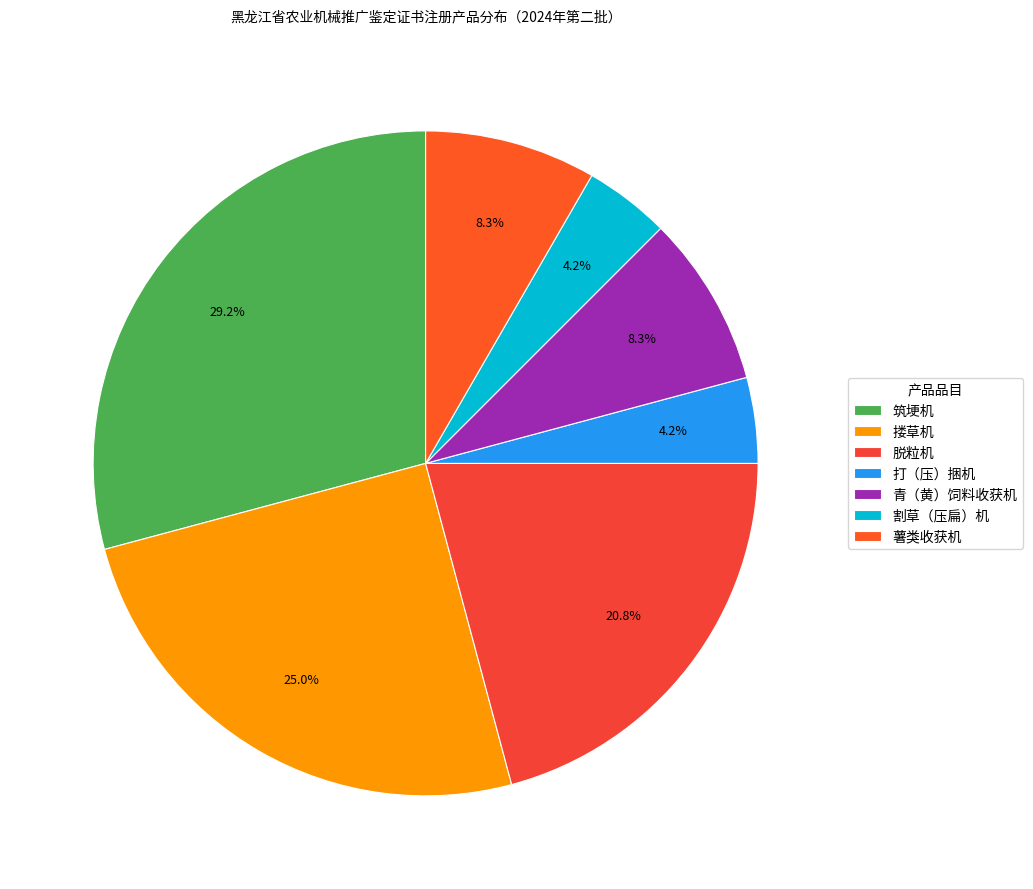

To the nearest percent, what is the average slice percentage?

14%